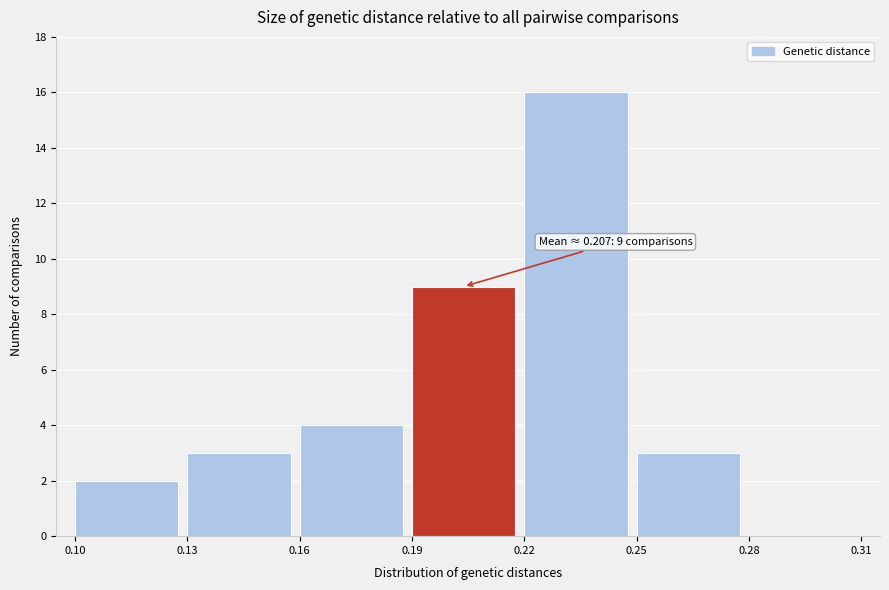

Which range on the x-axis has the tallest bar?

0.22 to 0.25